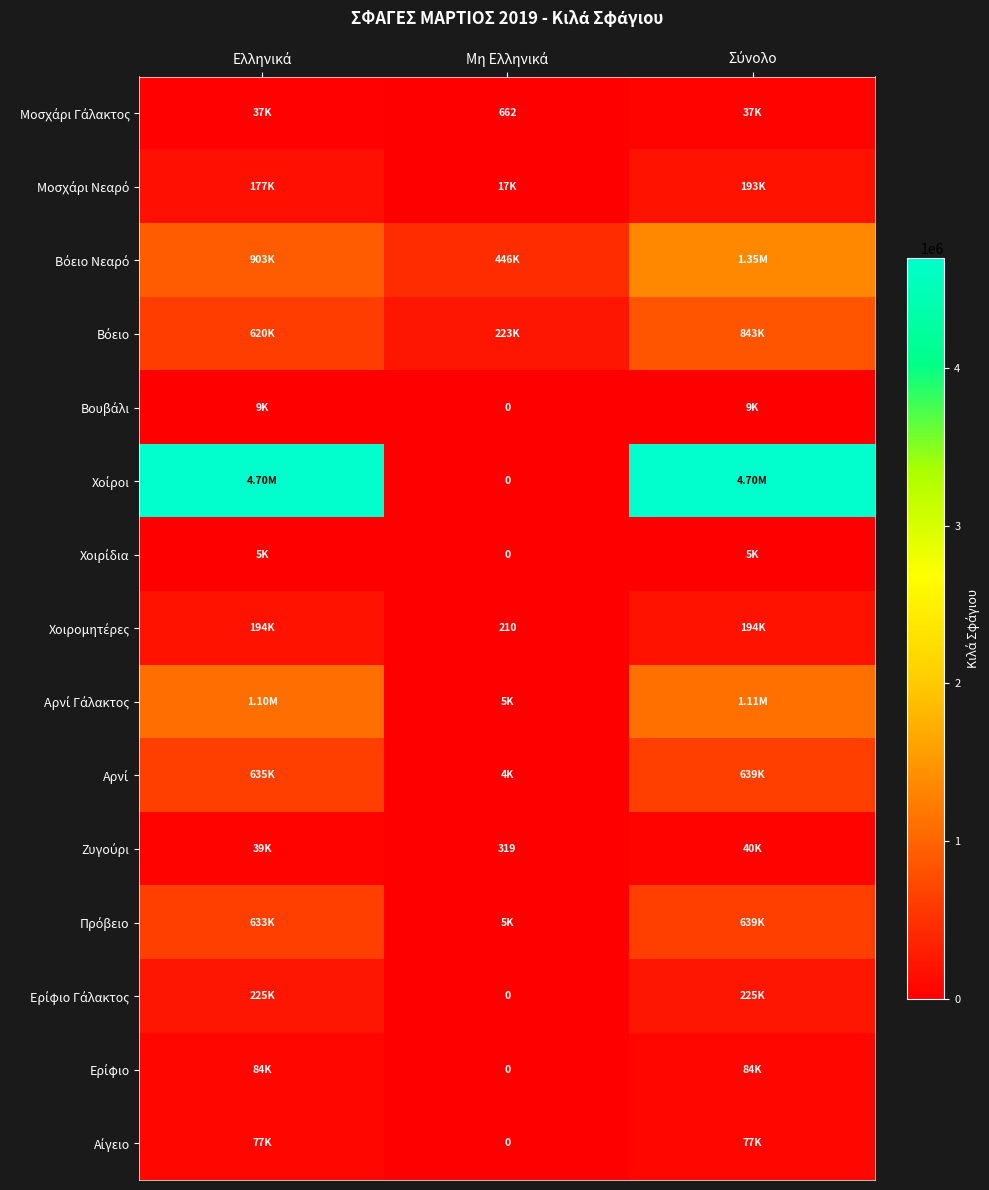

List the labels in order of Μοσχάρι Νεαρό value, largest first.

Σύνολο, Ελληνικά, Μη Ελληνικά